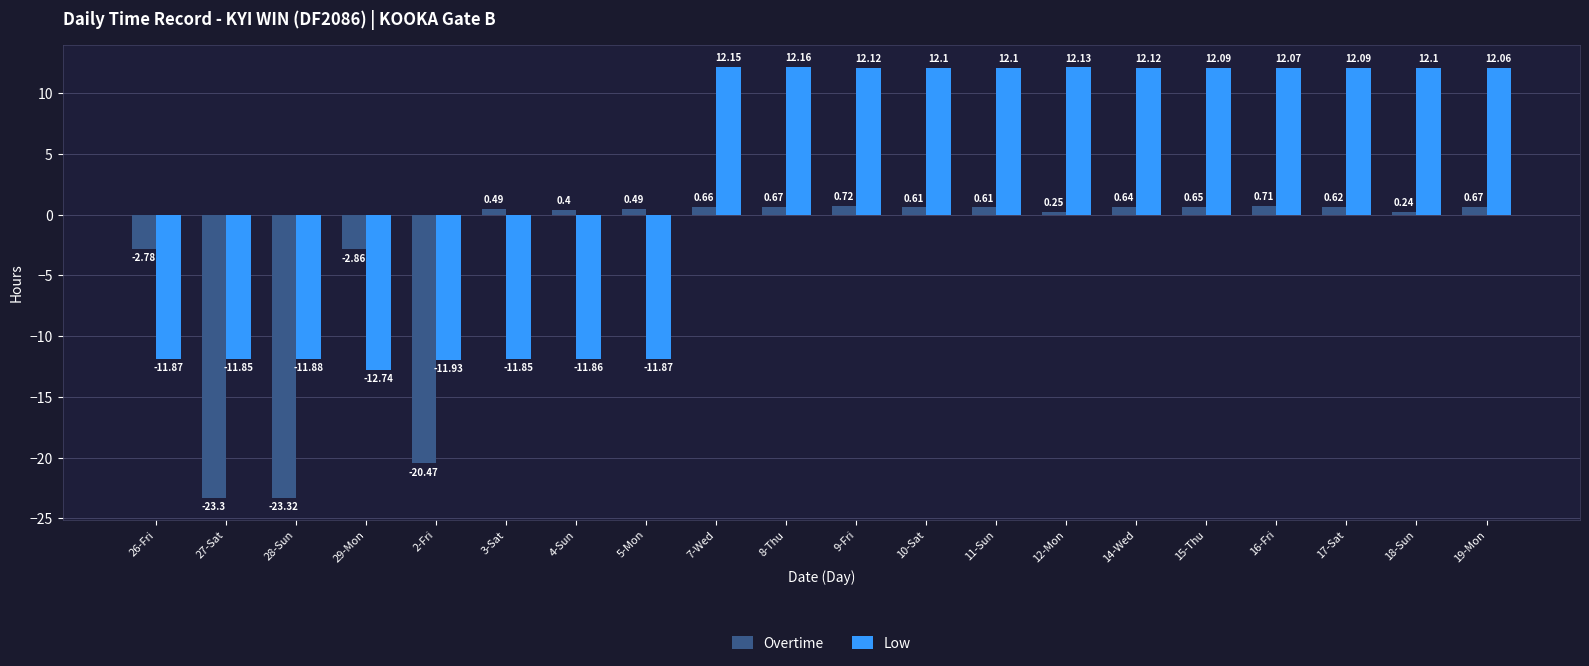

Rank the series by their average value, from lowest to highest.

Overtime, Low